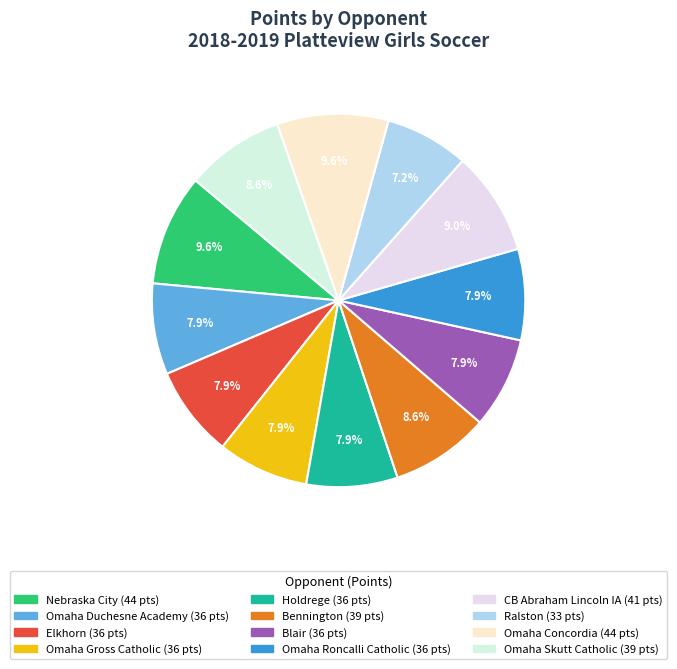

To the nearest percent, what is the difference between the Omaha Roncalli Catholic and Omaha Concordia slice percentages?

2%